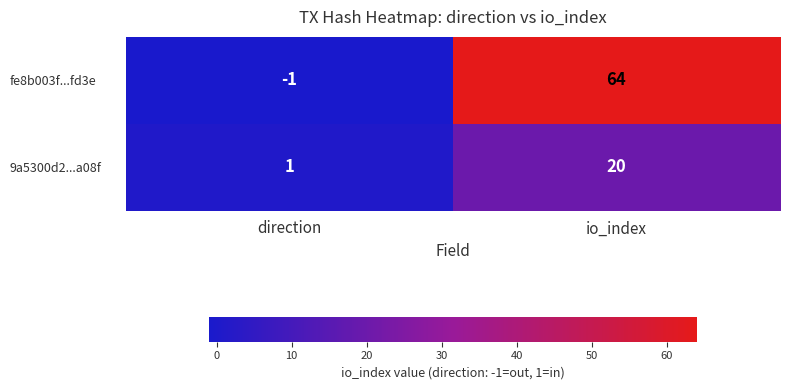

Which series has the largest total across all categories?

fe8b003f...fd3e